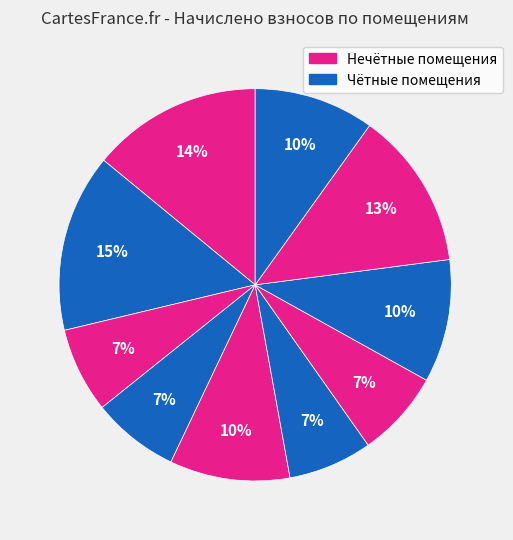

Is there any slice that represents more than half of the pie?

No